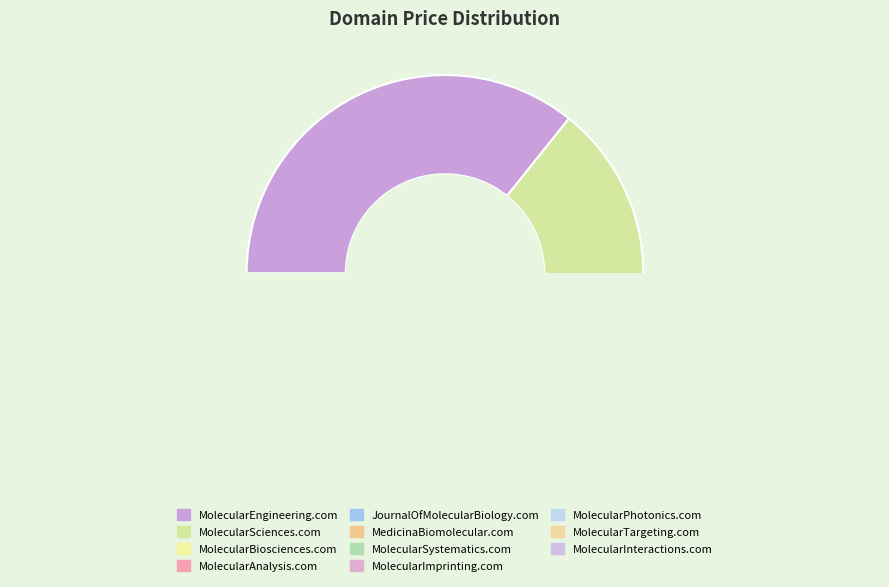

What is the change in value from MolecularSciences.com to MolecularAnalysis.com?

-200000